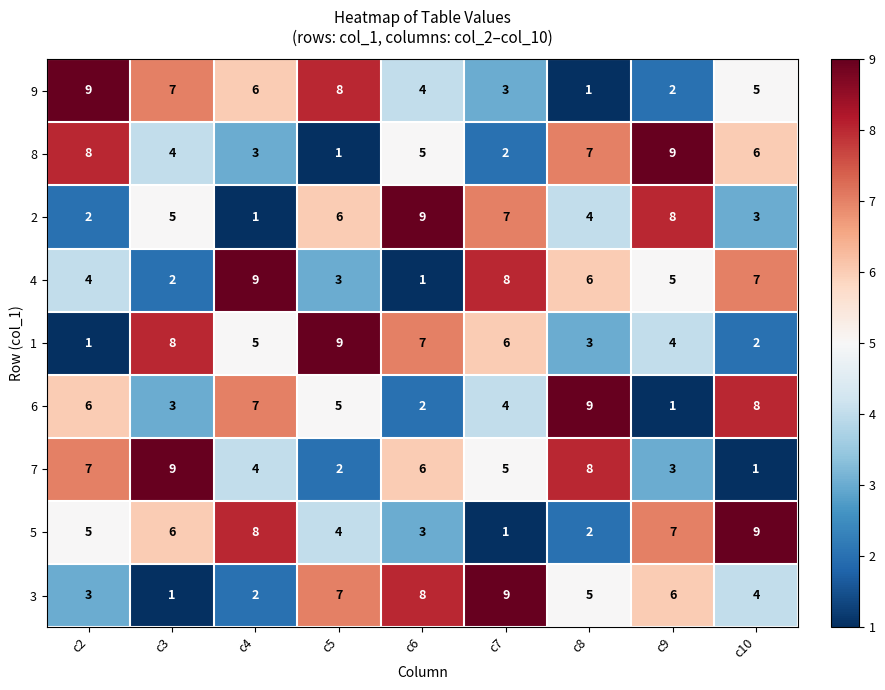

What is the spread (max minus min) of values at c10?

8